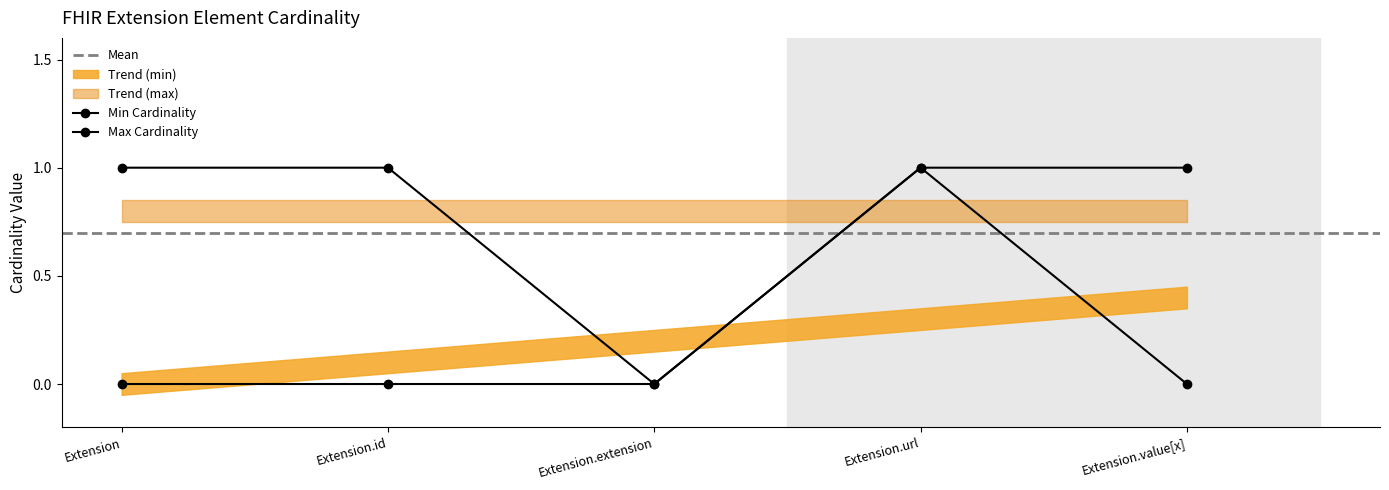

What is the difference between the maximum and second lowest values in the min series?

1